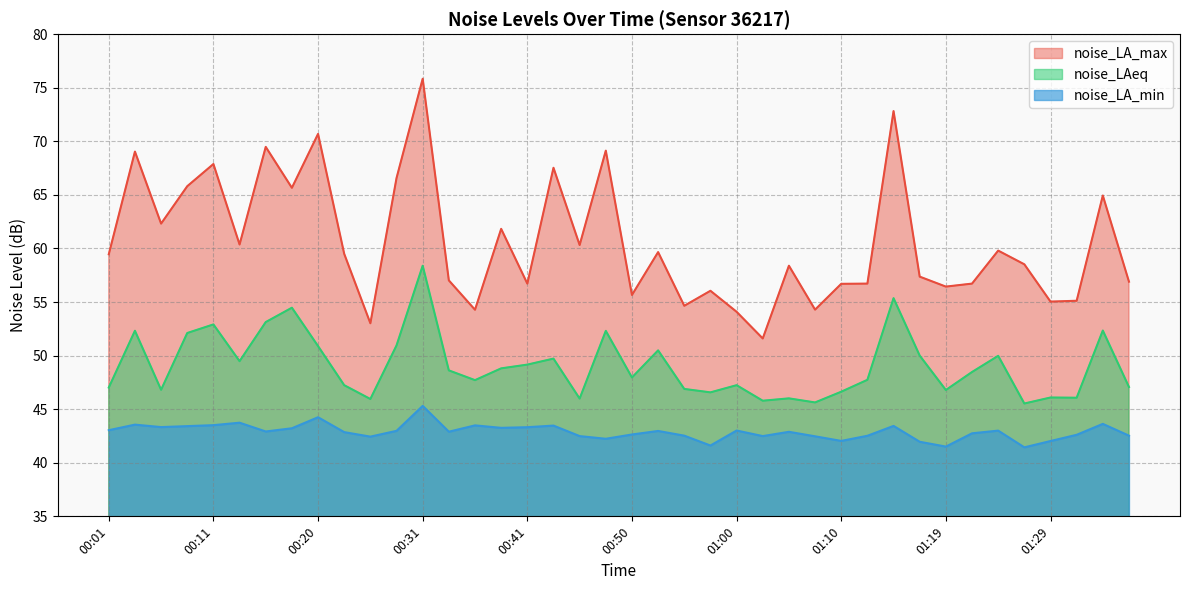

At 00:43, list the series in order from largest to smallest.

noise_LA_max, noise_LAeq, noise_LA_min